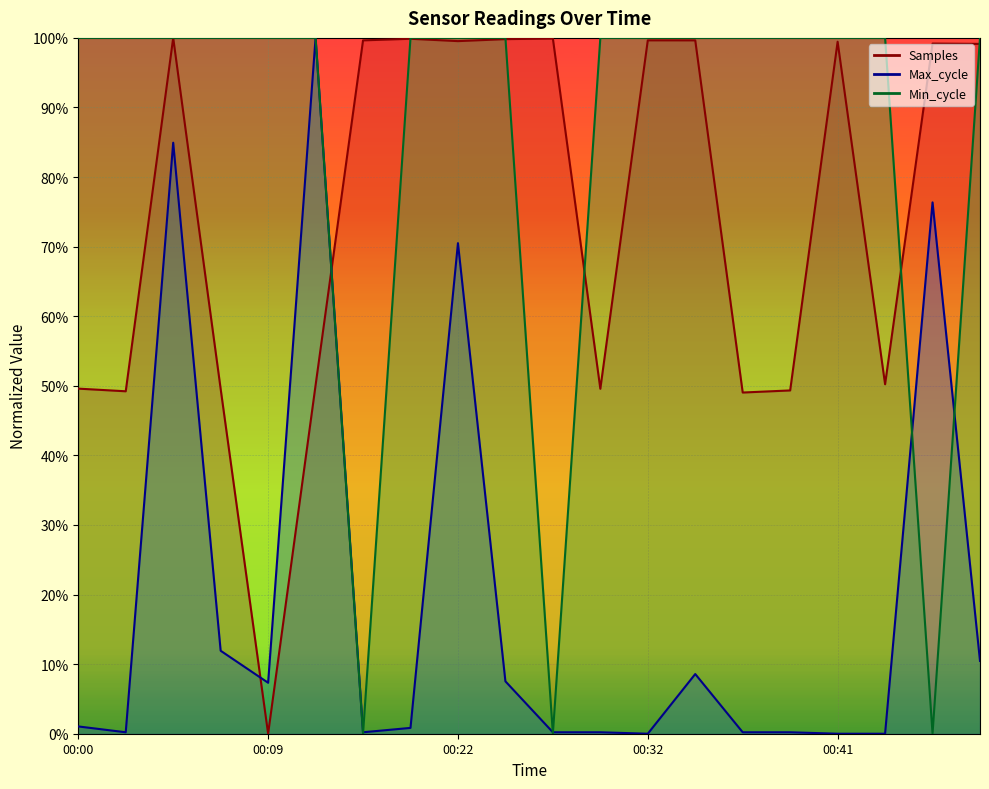

Reading left to right, extract all data points from this chart.

Samples: 0.5	0.5	1.0	0.5	0.0	0.5	1.0	1.0	1.0	1.0	1.0	0.5	1.0	1.0	0.5	0.5	1.0	0.5	1.0	1.0
Max_cycle: 0.0	0.0	0.8	0.1	0.1	1.0	0.0	0.0	0.7	0.1	0.0	0.0	0.0	0.1	0.0	0.0	0.0	0.0	0.8	0.1
Min_cycle: 1.0	1.0	1.0	1.0	1.0	1.0	0.0	1.0	1.0	1.0	0.0	1.0	1.0	1.0	1.0	1.0	1.0	1.0	0.0	1.0